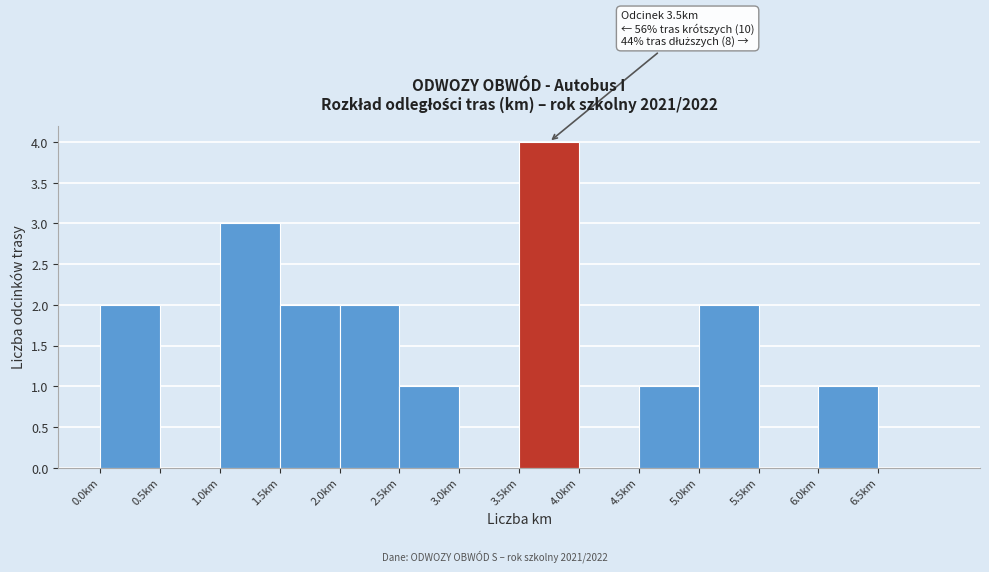

Over which range of the x-axis is the bar tallest?

3.5 to 4.0